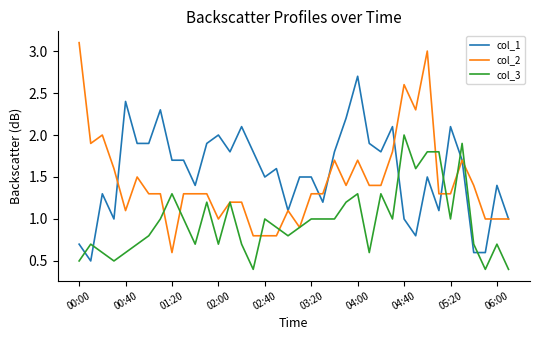

What is the greatest value displayed?

3.1